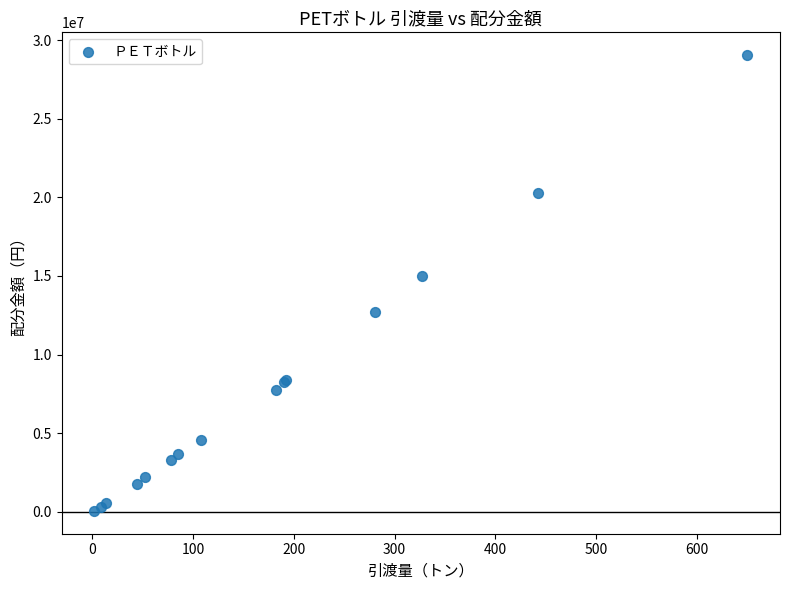

What Y value in the scatter plot is closest to 14550210?

15023903